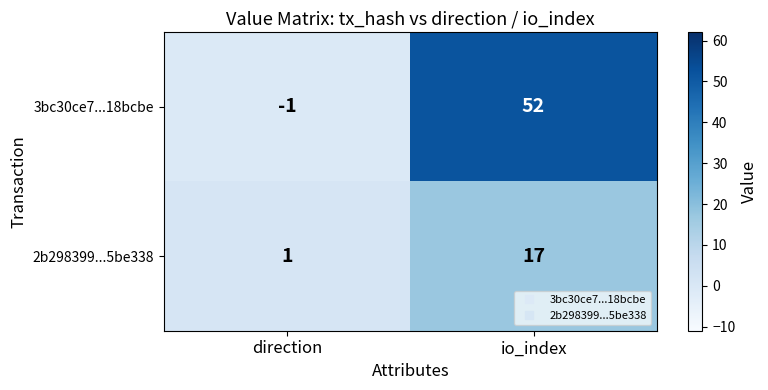

What is the sum of the 3bc30ce7...18bcbe values at io_index and direction?

51